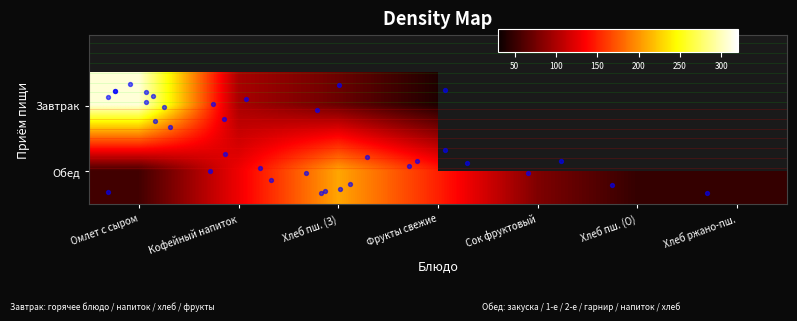

Reading right to left, what are all the values shown in this chart?

Завтрак: Хлеб ржано-пш.=0.0	Хлеб пш. (О)=0.0	Сок фруктовый=0.0	Фрукты свежие=39.3	Хлеб пш. (З)=72.3	Кофейный напиток=99.0	Омлет с сыром=308.3
Обед: Хлеб ржано-пш.=48.2	Хлеб пш. (О)=48.2	Сок фруктовый=80.6	Фрукты свежие=149.5	Хлеб пш. (З)=207.5	Кофейный напиток=129.8	Омлет с сыром=54.5